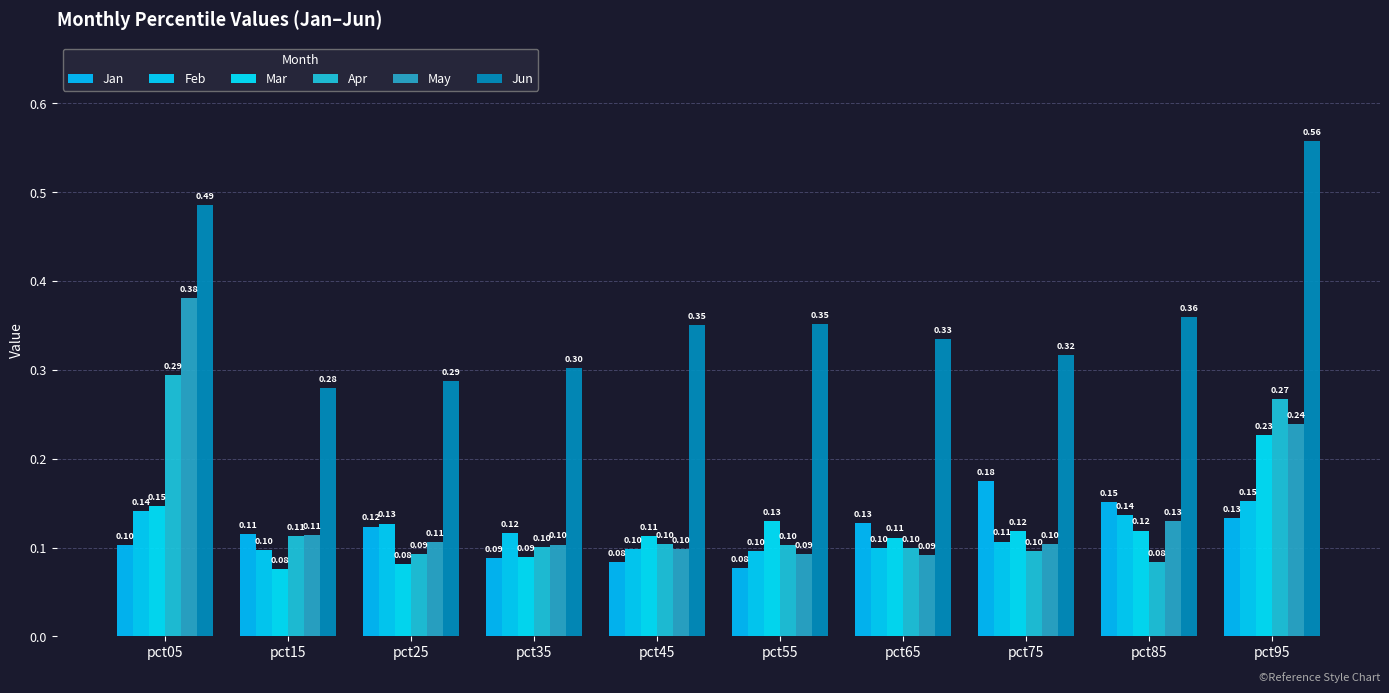

Count the number of data series in this chart.

6